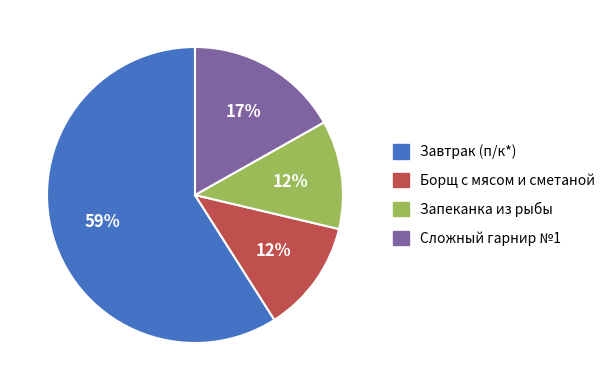

Which category has the biggest portion of the pie?

Завтрак (п/к*)